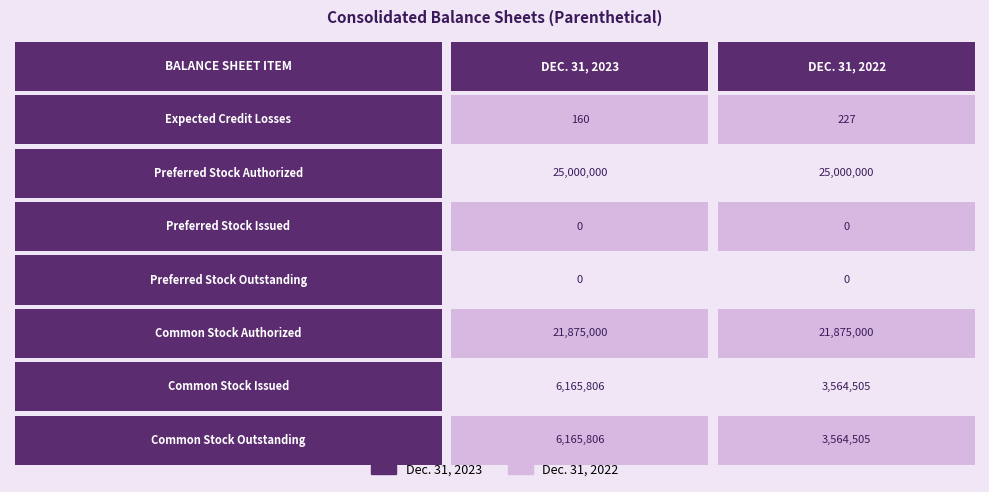

Where does the Dec. 31, 2023 series first go above 6165806?

Preferred Stock Authorized